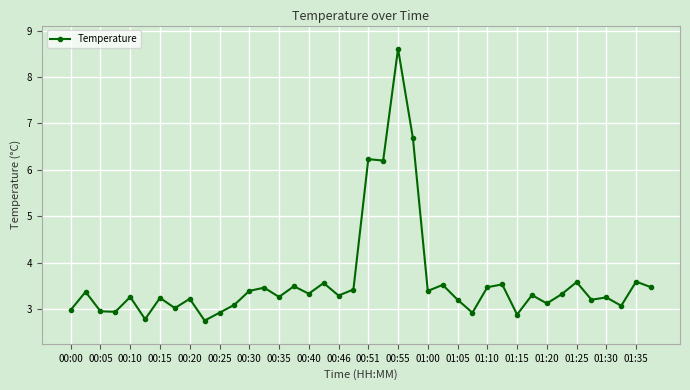

What is the difference between the second highest and minimum values?

3.9